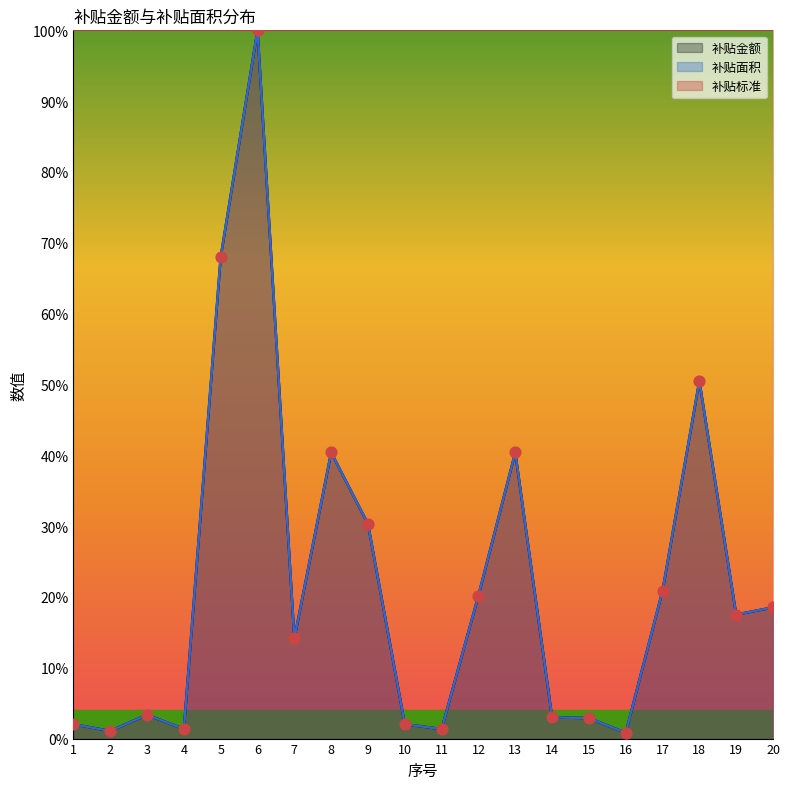

What is the total value across all series at 18?

101.0